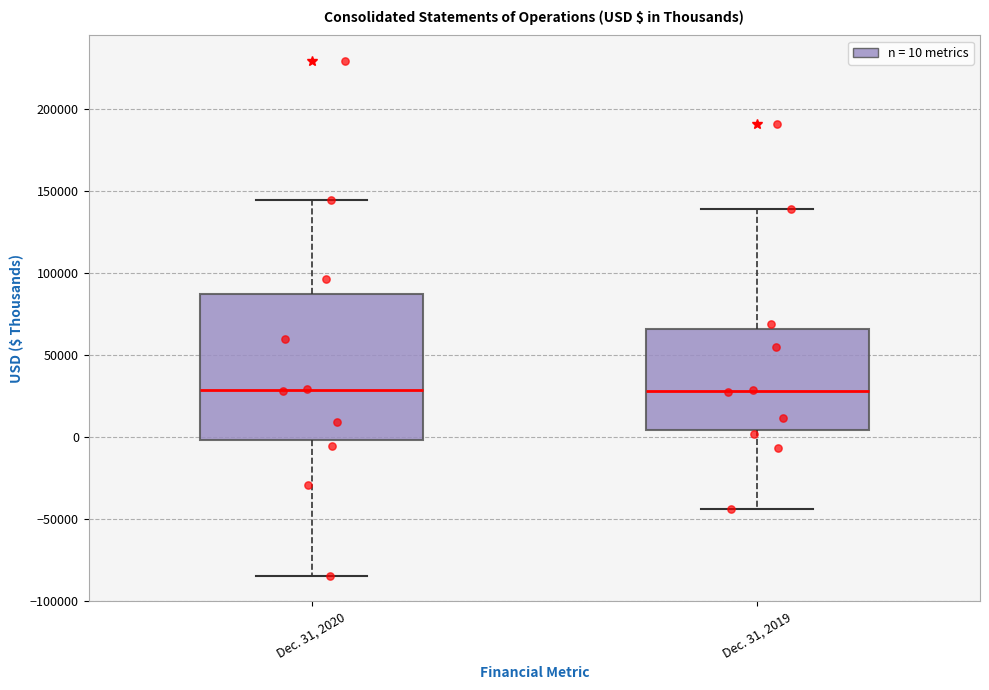

Where does the upper whisker of the box for Dec. 31, 2019 end on the y-axis? The values are not printed on the chart, so give them approximately, as read against the axis.

140000